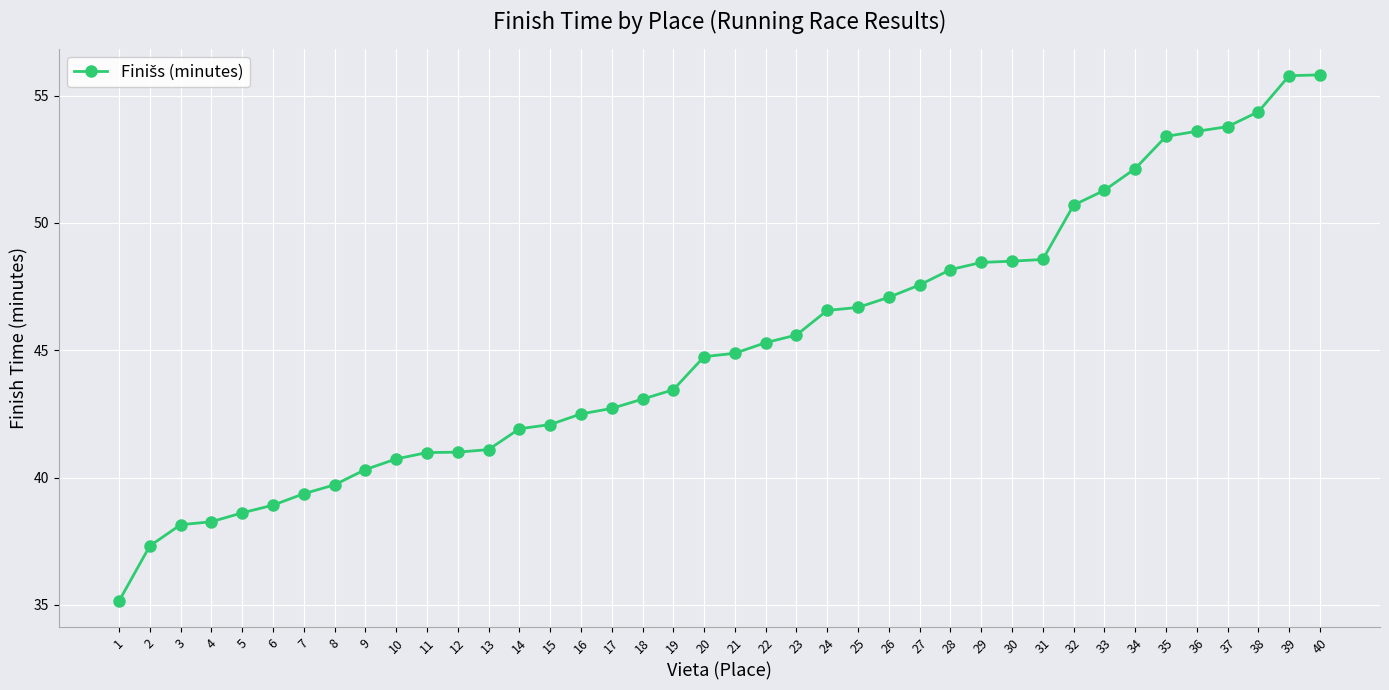

What value does the data have at 4?

38.3